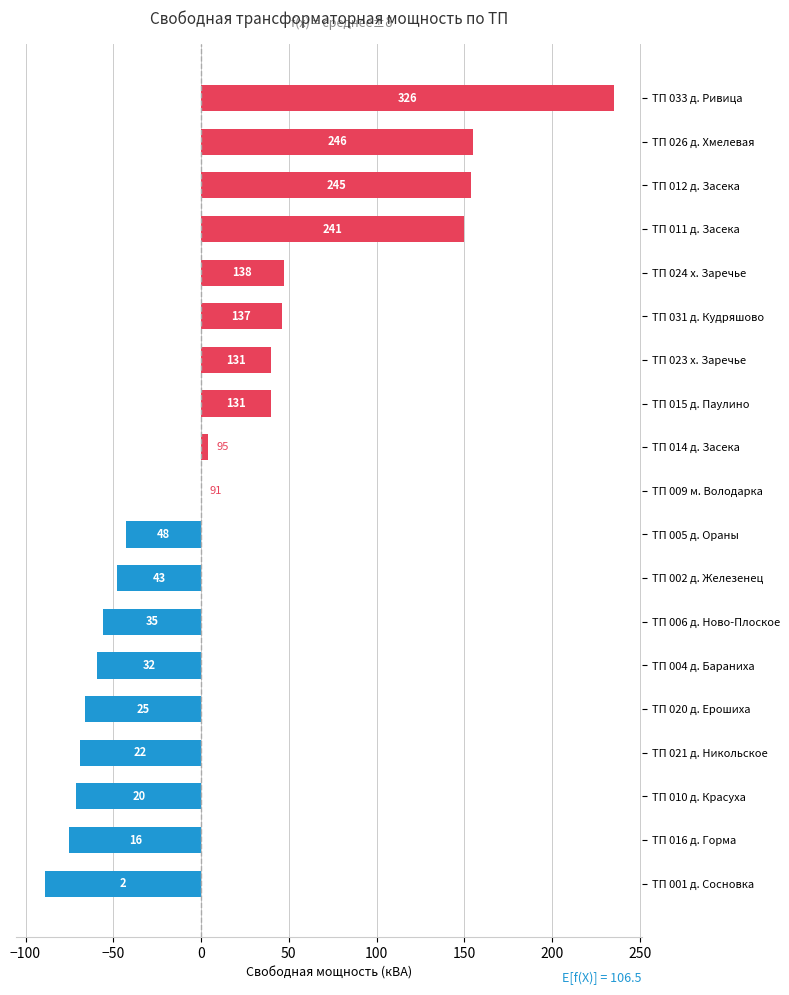

Are the bars horizontal?

Yes